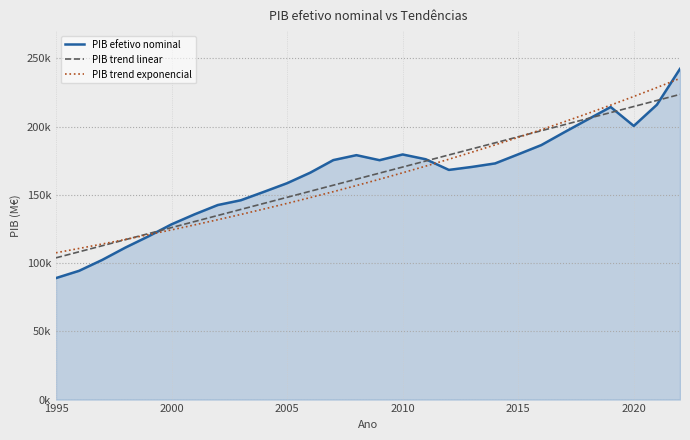

What is the maximum value for PIB efetivo nominal?

242340.8